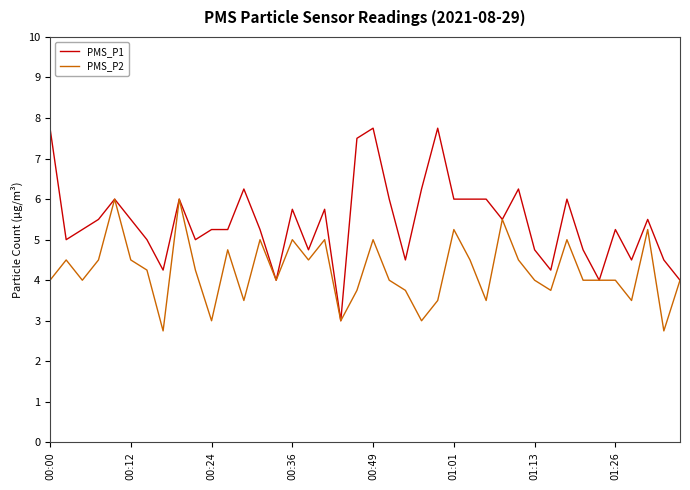

Which series has the widest spread of values?

PMS_P1